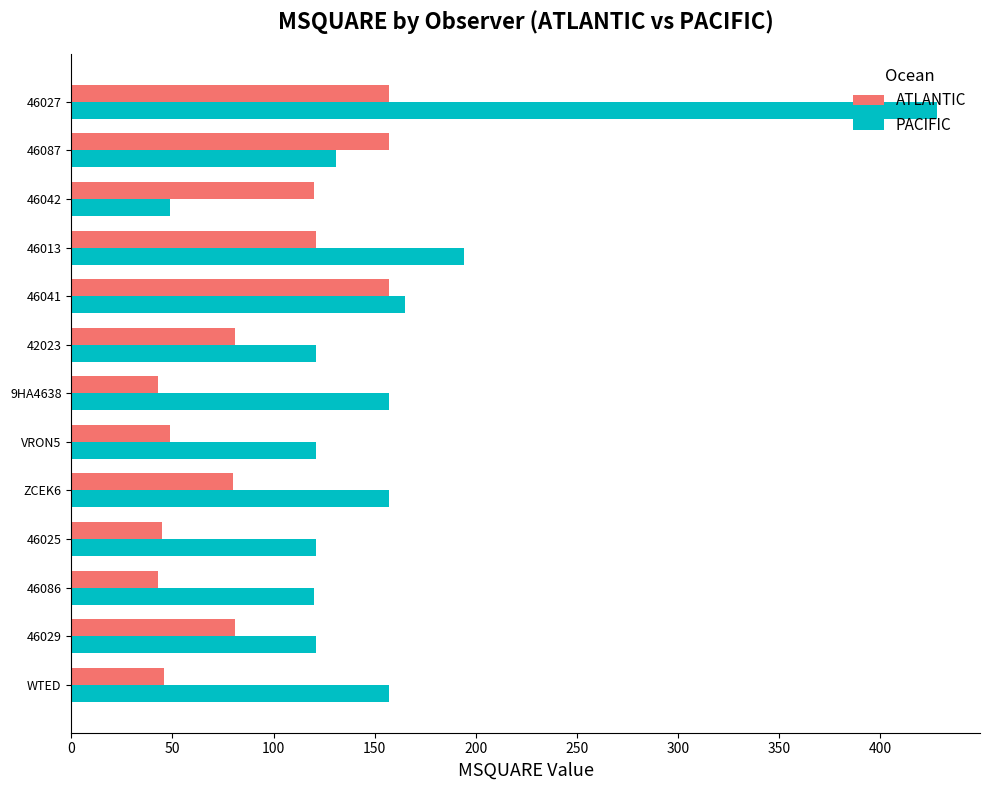

Is the value of PACIFIC at ZCEK6 greater than the value of ATLANTIC at 9HA4638?

Yes